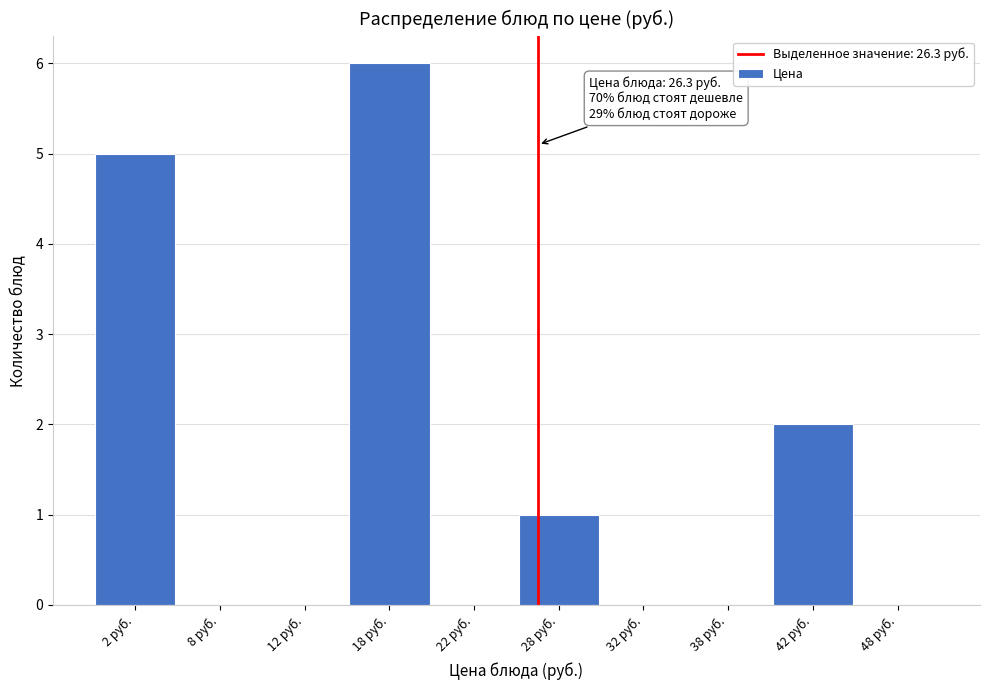

Which range on the x-axis has the tallest bar?

15 to 20